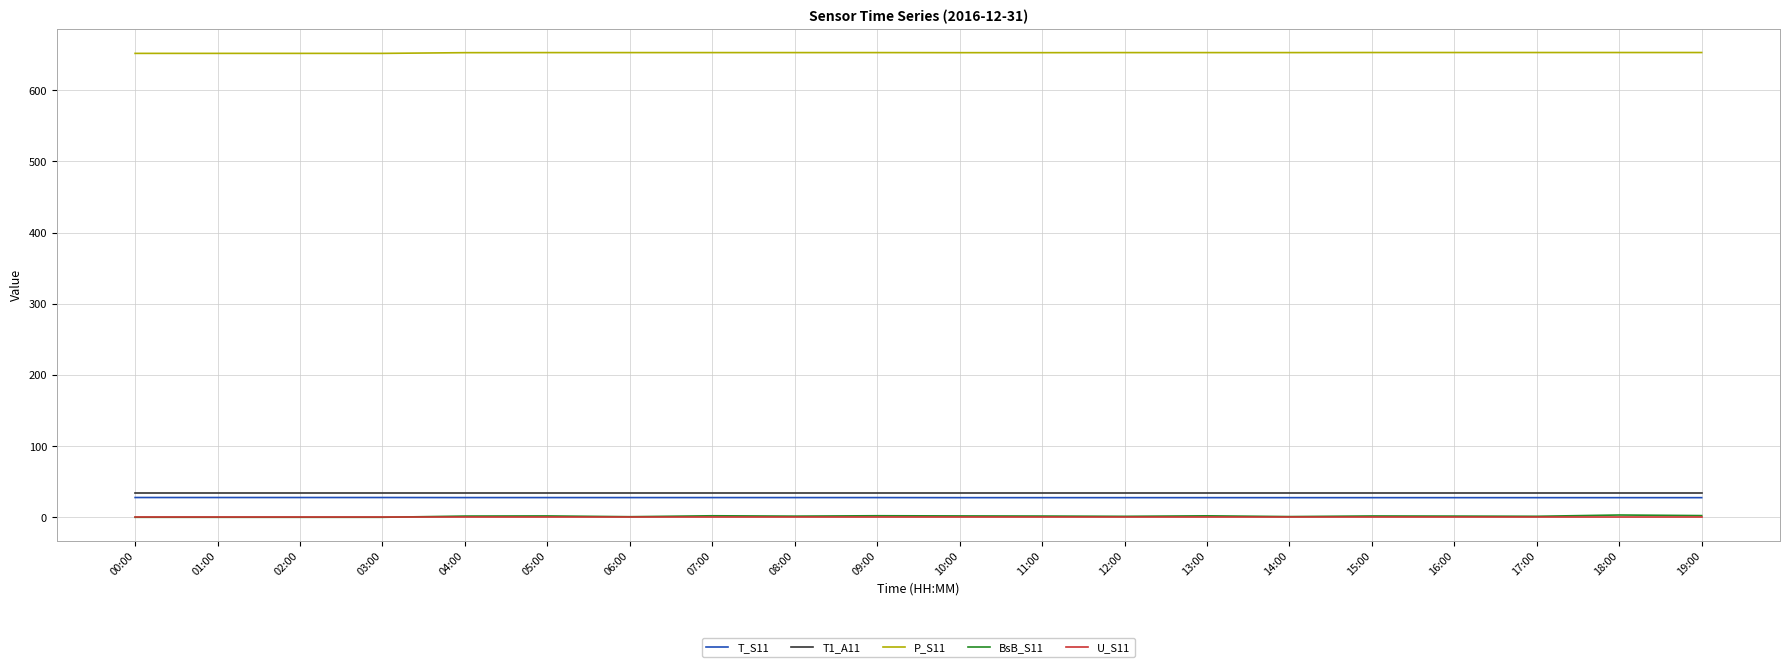

What is the maximum value for T_S11?

27.8